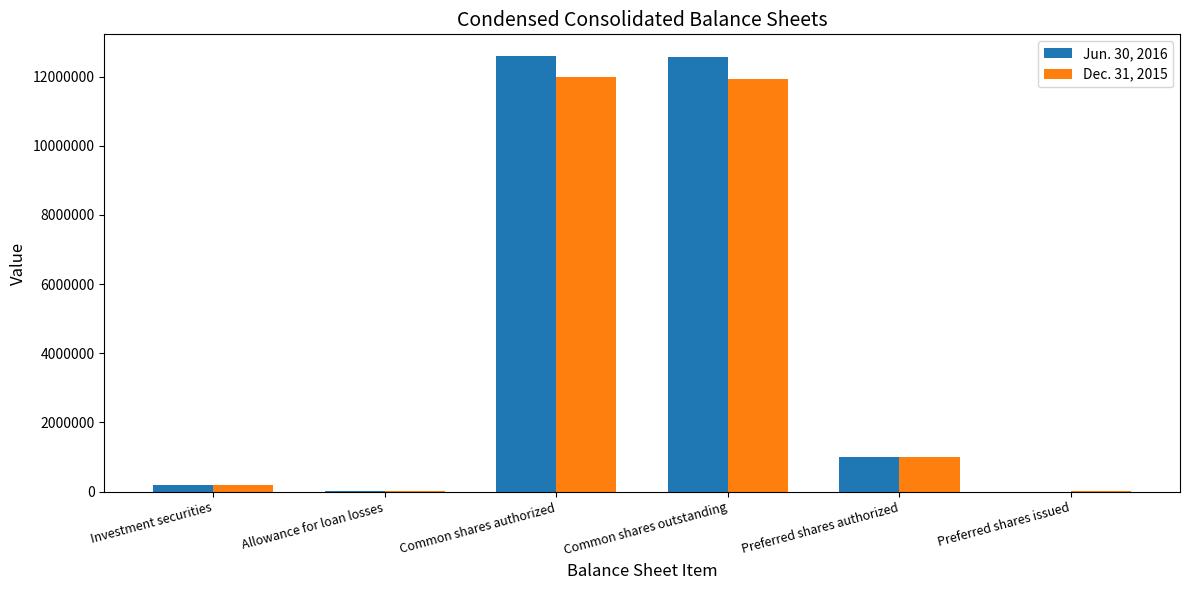

What is the total value across all series at Allowance for loan losses?

28760